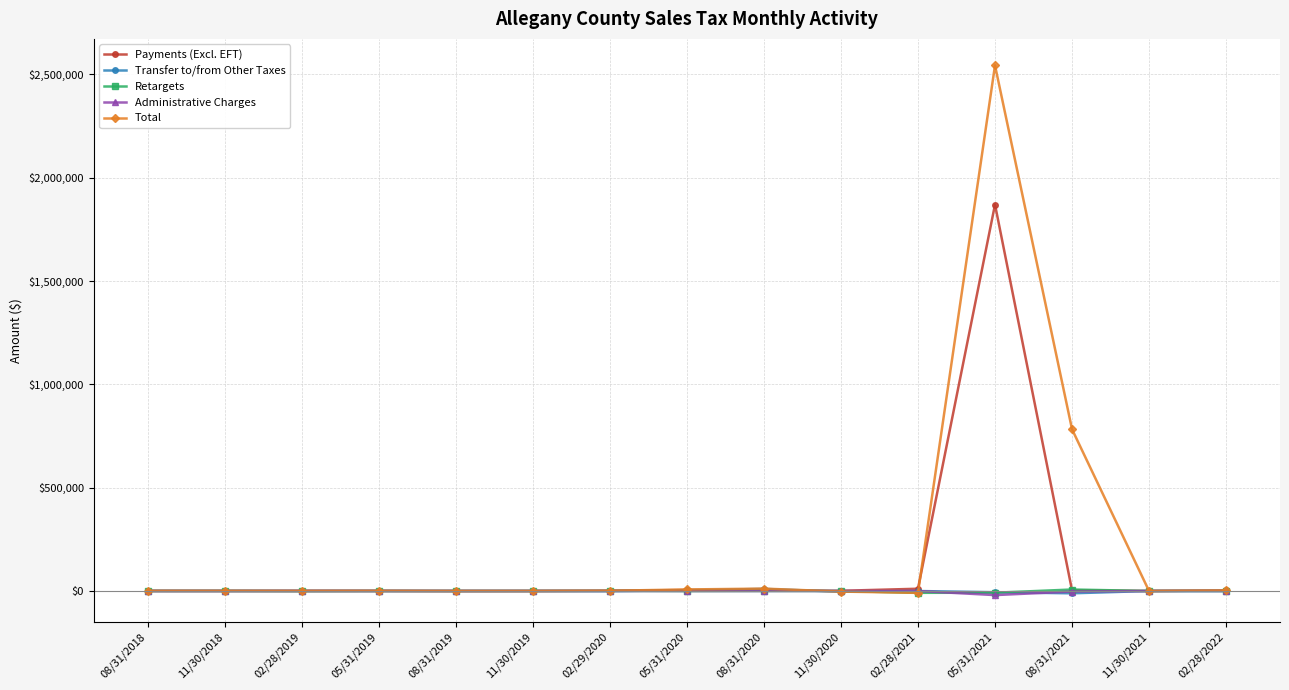

What is the greatest value displayed?

2543932.0